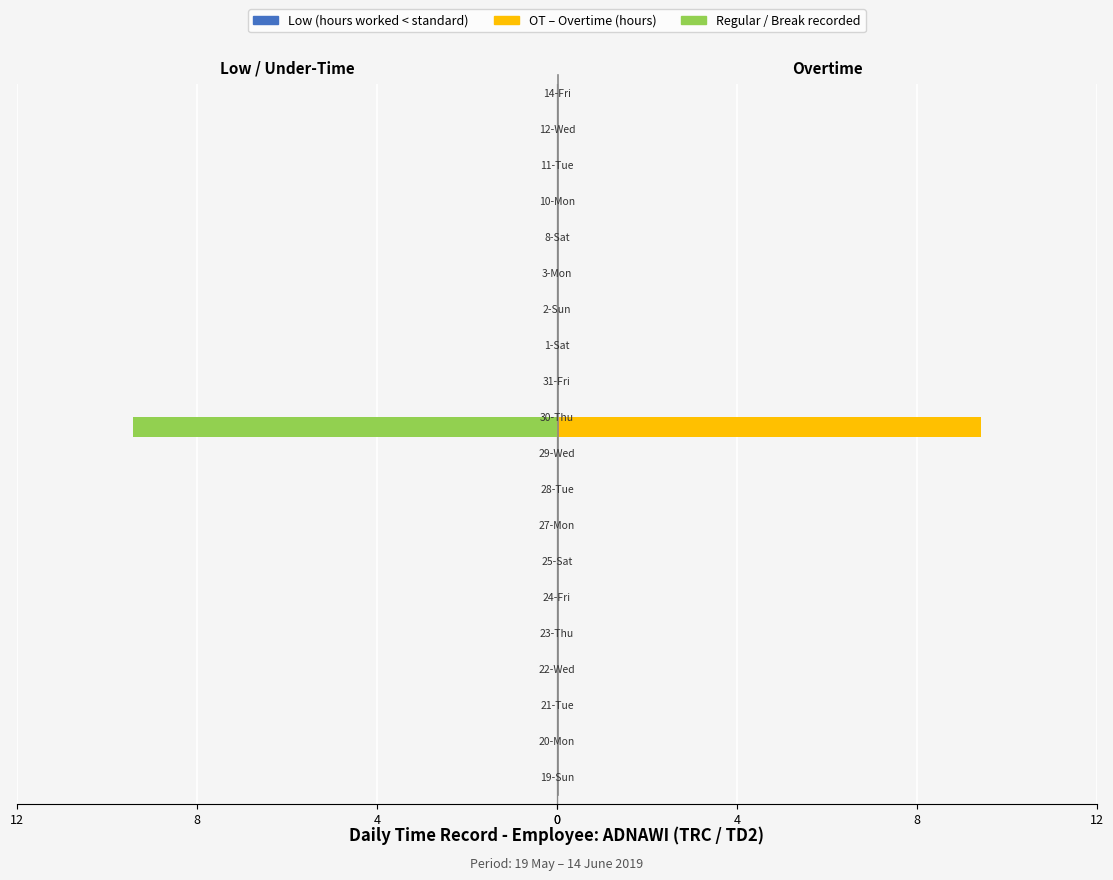

How many groups of bars are there?

20